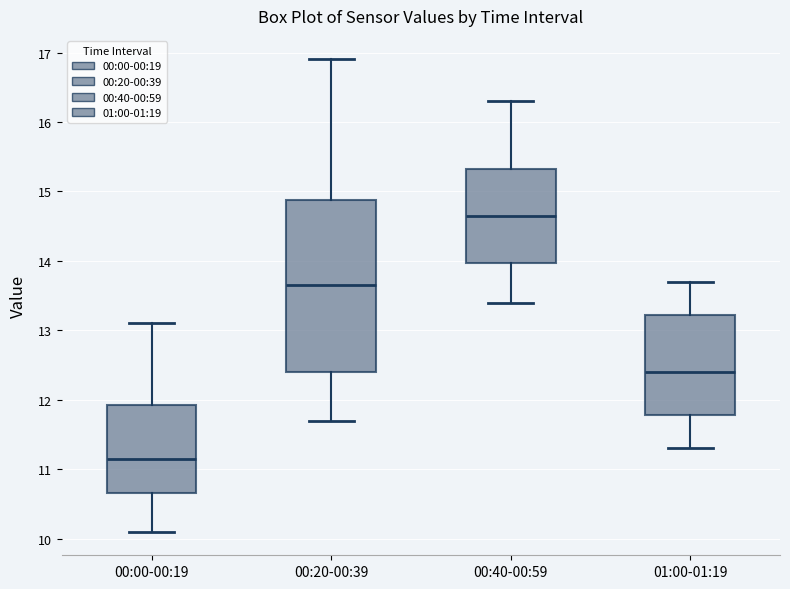

Reading left to right, read every box against the y-axis: the position of its median line, the range the box covers, and the ends of its whiskers. The values are not printed on the chart, so give them approximately, as read against the axis.

00:00-00:19: median 11.2, box 10.7 to 11.9, whiskers 10.1 to 13.1
00:20-00:39: median 13.7, box 12.4 to 14.9, whiskers 11.7 to 16.9
00:40-00:59: median 14.7, box 14.0 to 15.3, whiskers 13.4 to 16.3
01:00-01:19: median 12.4, box 11.8 to 13.2, whiskers 11.3 to 13.7